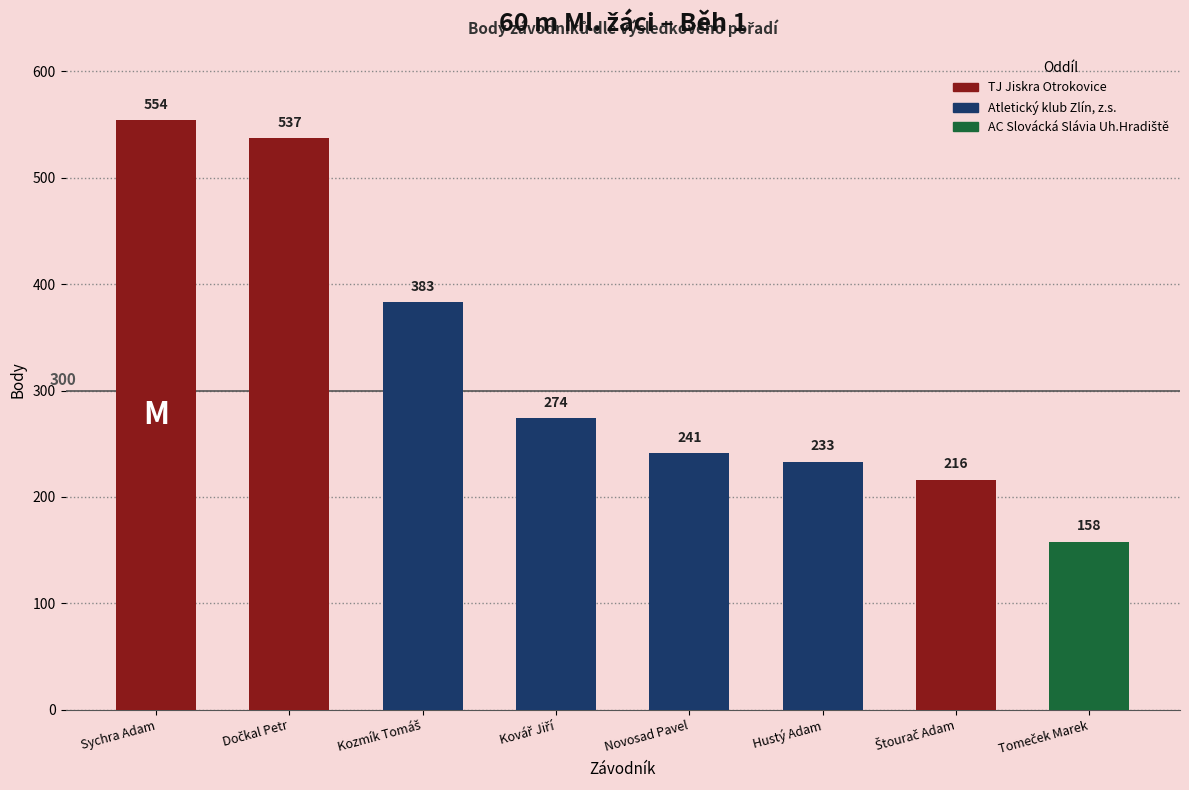

Reading left to right, list all the values displayed in this chart.

554	537	383	274	241	233	216	158